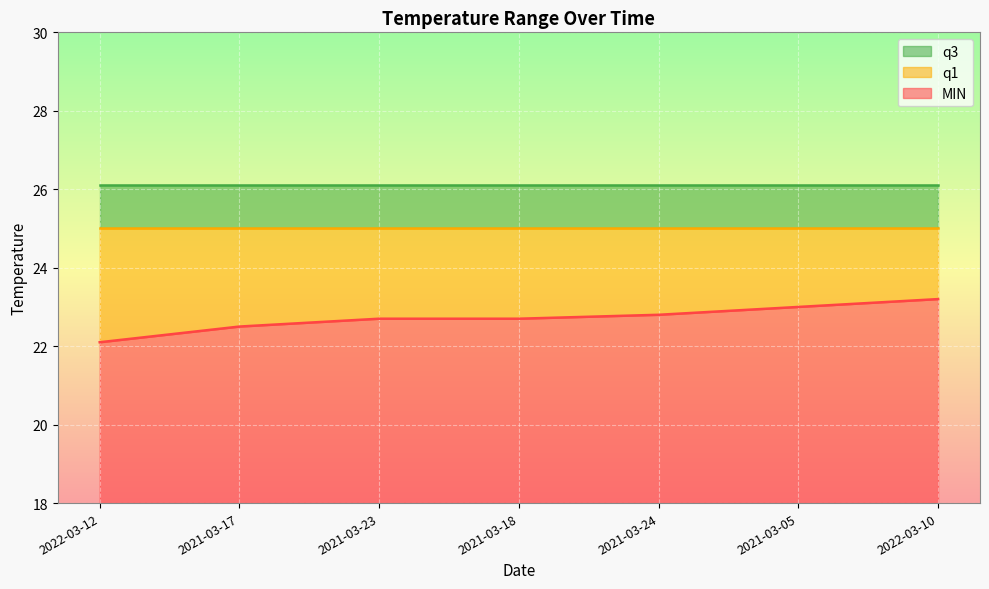

What is the minimum value shown in the chart?

22.1